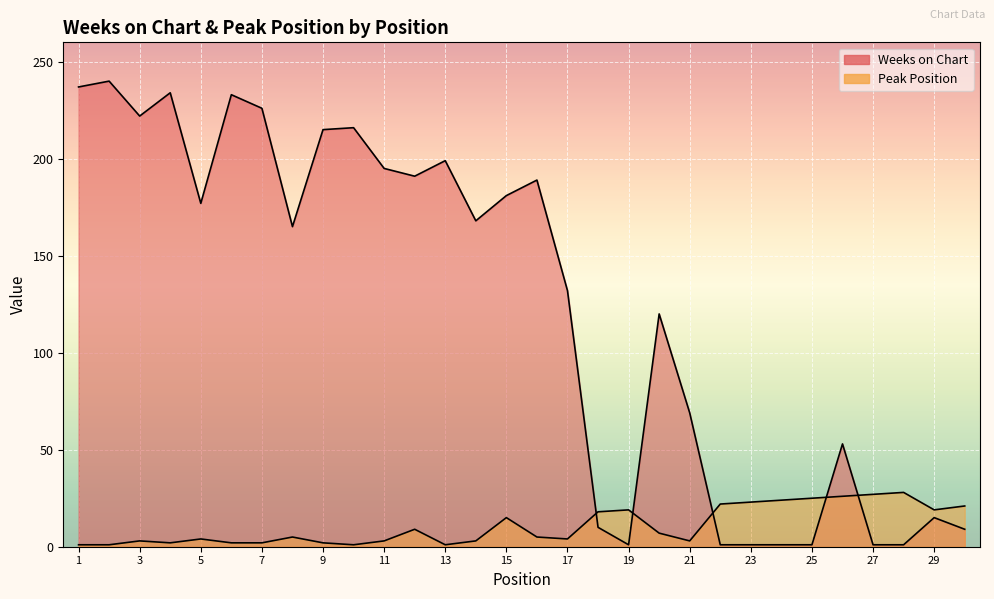

List the series in order of their peak value, lowest first.

Peak Position, Weeks on Chart